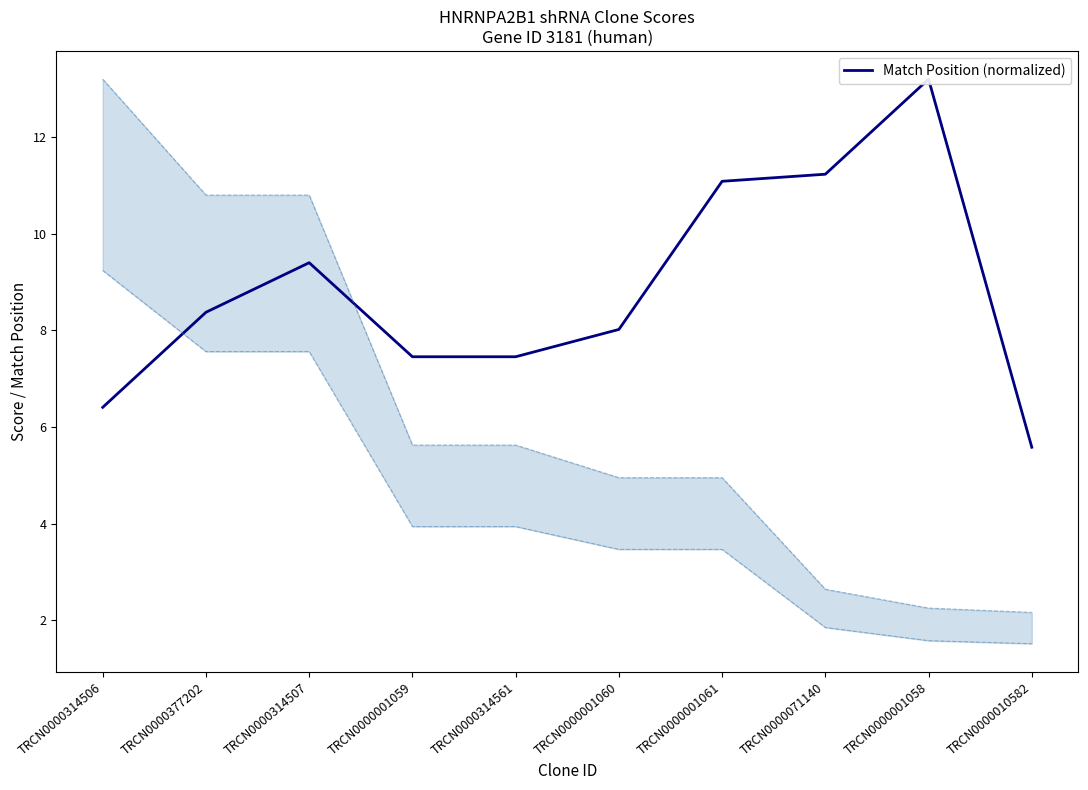

What is the difference between the values at TRCN0000314507 and TRCN0000001061?

1.7